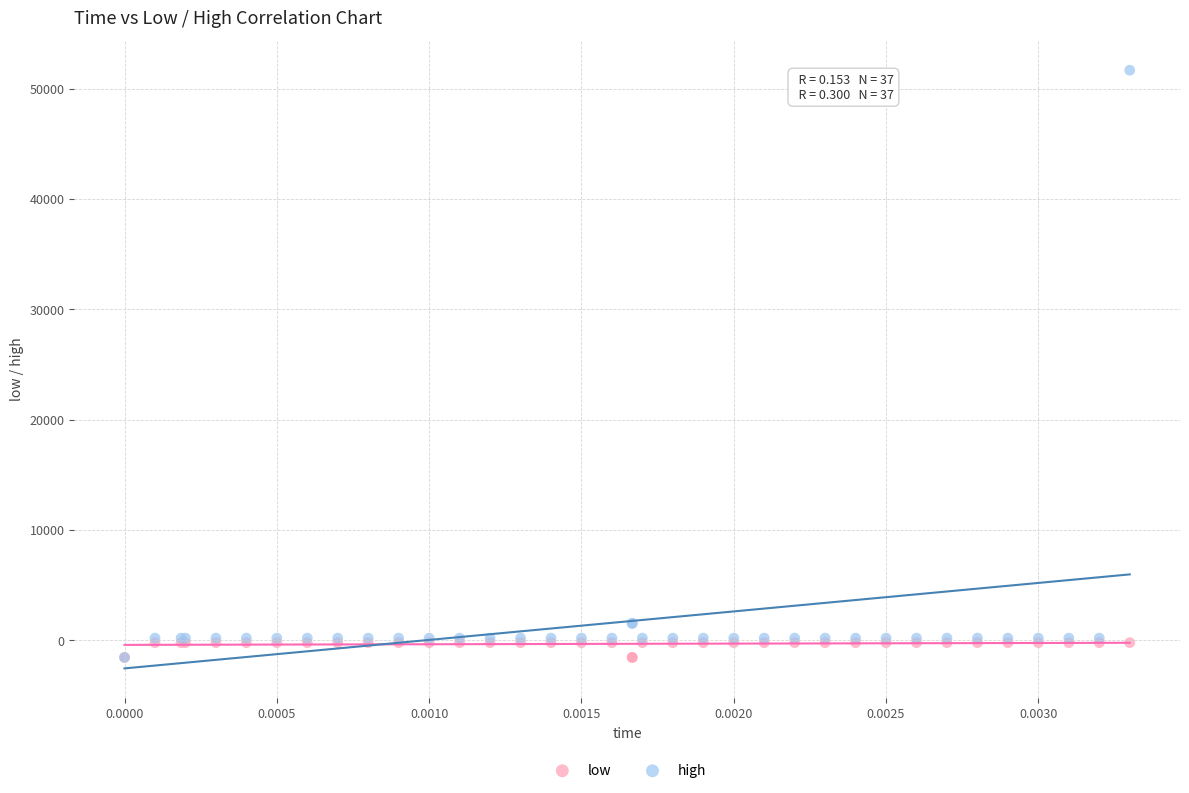

What are all the series names shown in the legend?

low, high